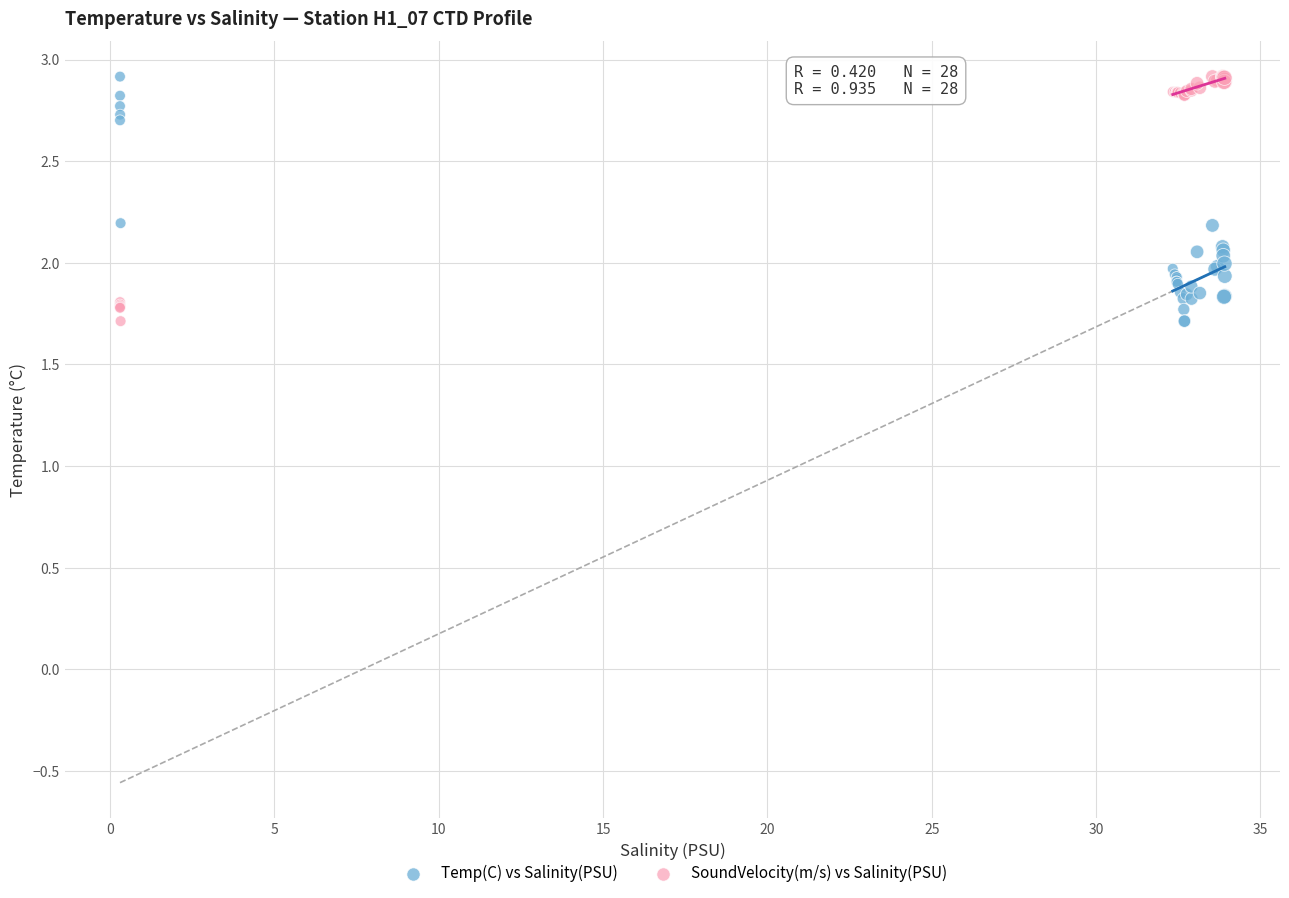

What is the X range (max minus min) for the scatter plot?

33.6